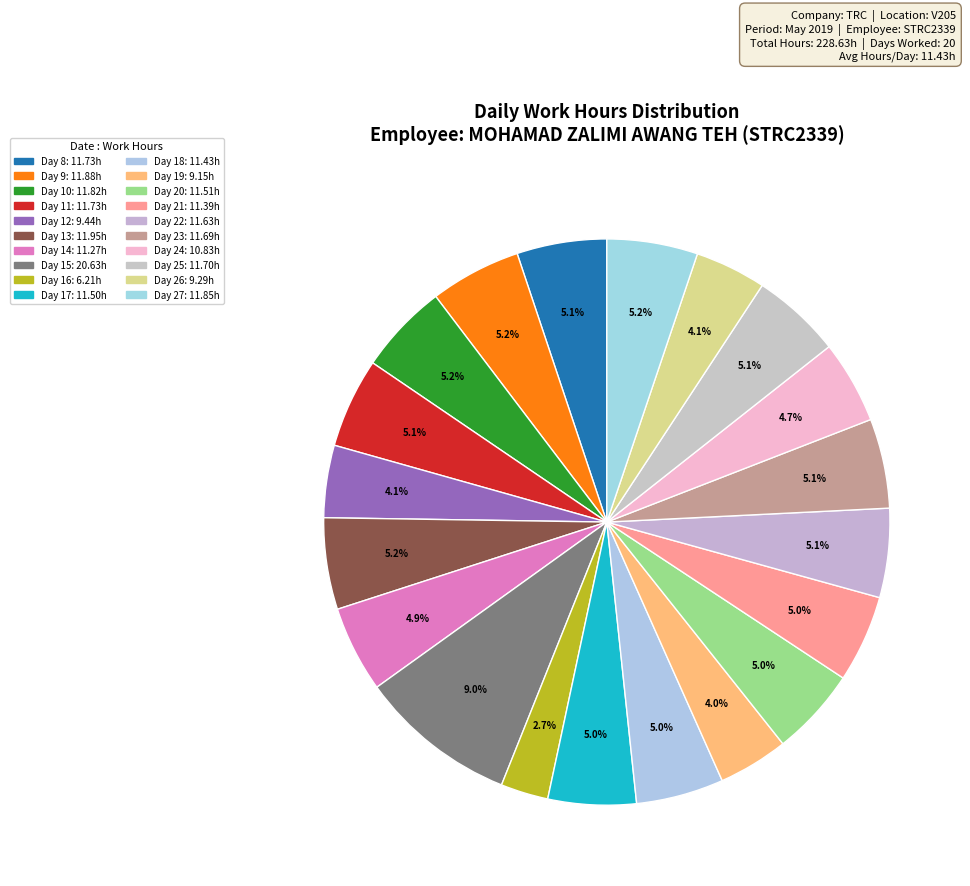

Is it true that Day 11 is 5% of the pie?

True